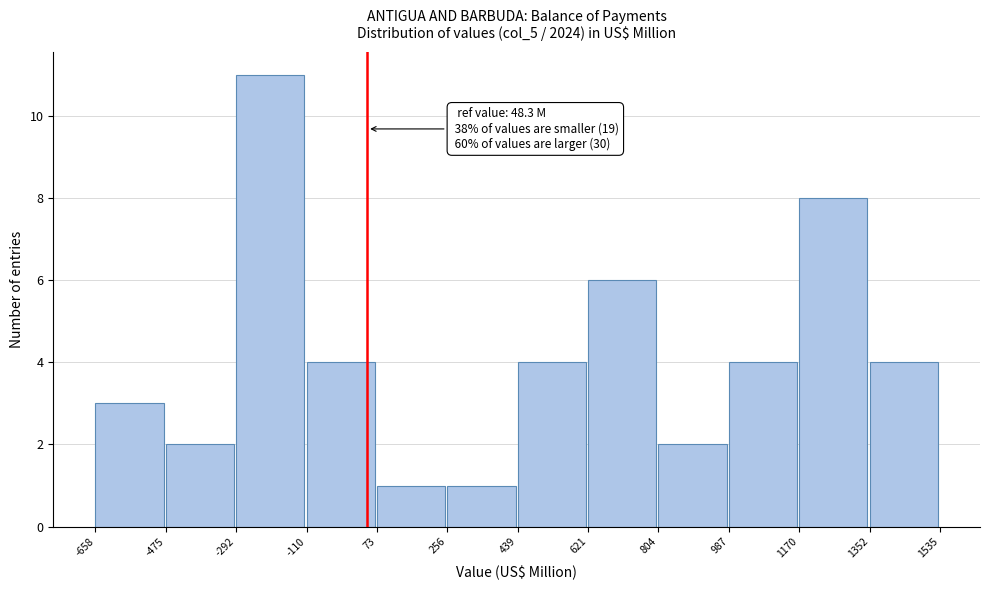

Over which range of the x-axis is the bar tallest?

-292 to -110